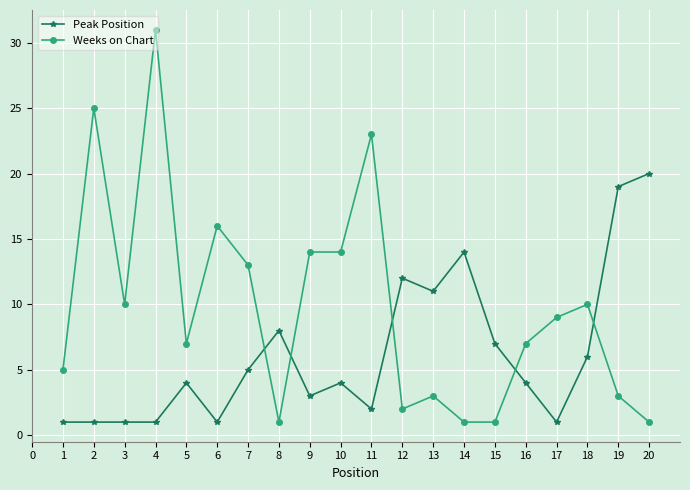

Is it true that Weeks on Chart equals 14 at 10?

True